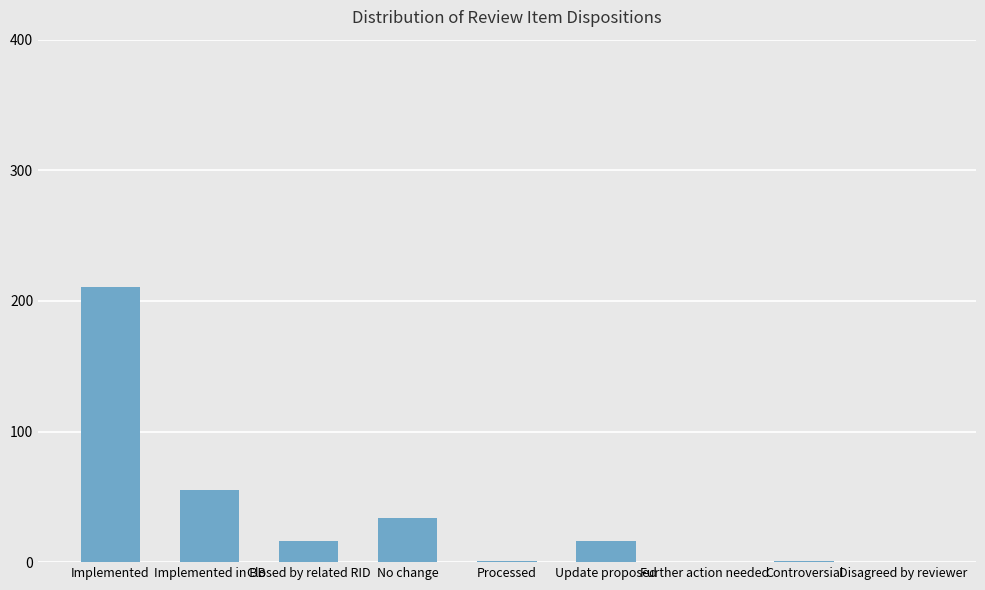

How many series are shown in this chart?

1